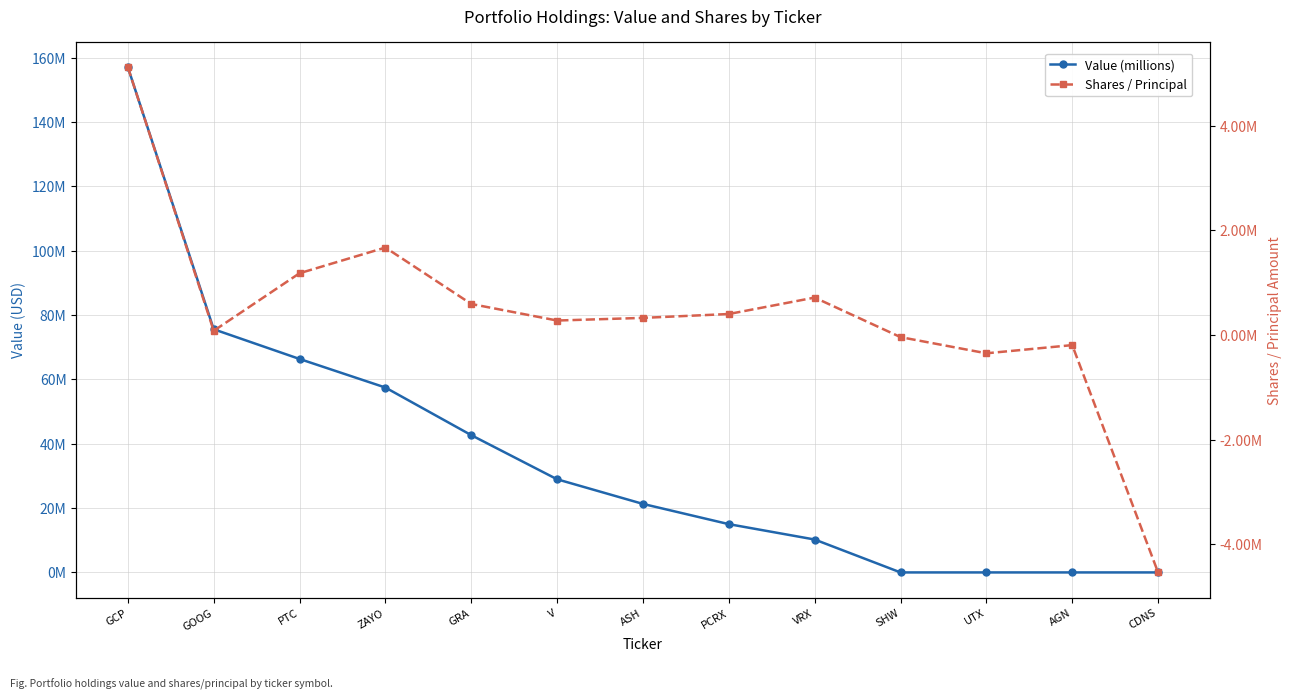

True or false: Value (millions) has more than 2 interior local peaks.

False